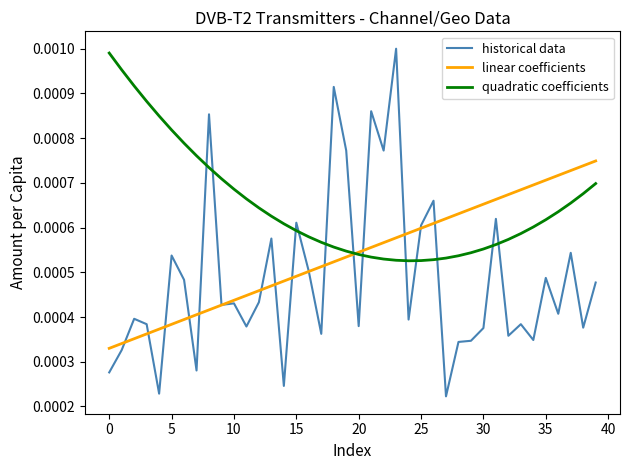

How many times do quadratic coefficients and historical data cross each other?

12